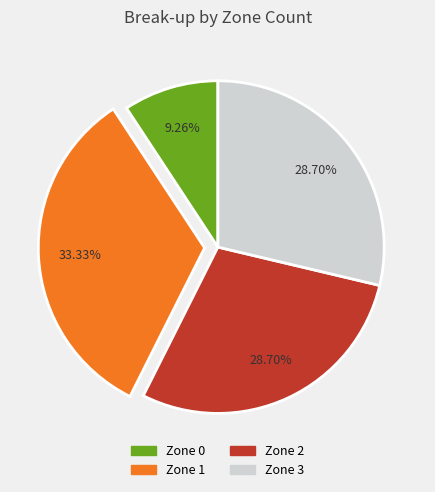

What is the ratio of the value at Zone 2 to the value at Zone 0?

3.1